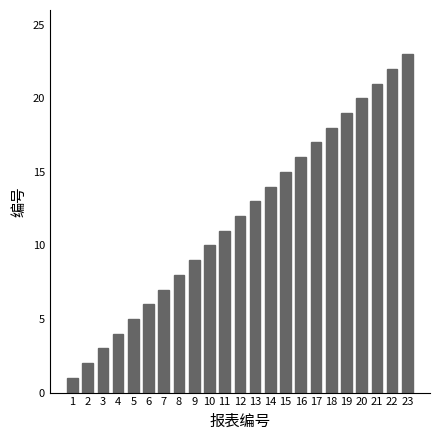

List the labels in order of value, smallest first.

1, 2, 3, 4, 5, 6, 7, 8, 9, 10, 11, 12, 13, 14, 15, 16, 17, 18, 19, 20, 21, 22, 23